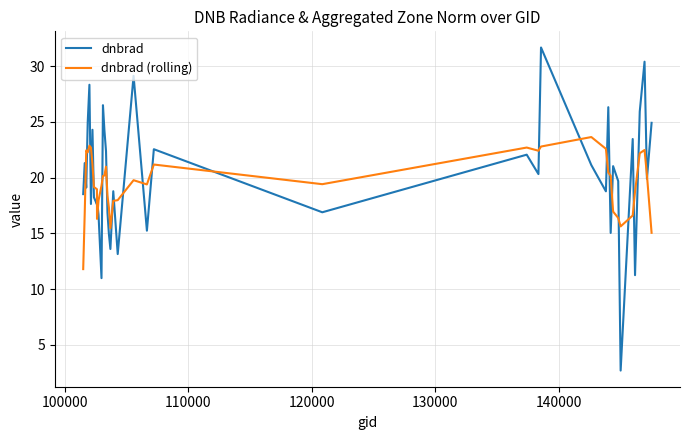

Which series has the widest spread of values?

dnbrad